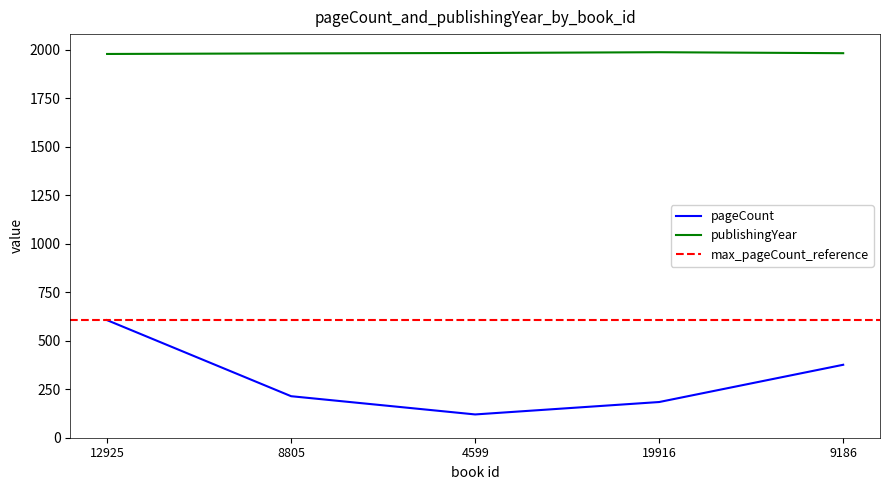

True or false: pageCount and publishingYear cross at least once.

False